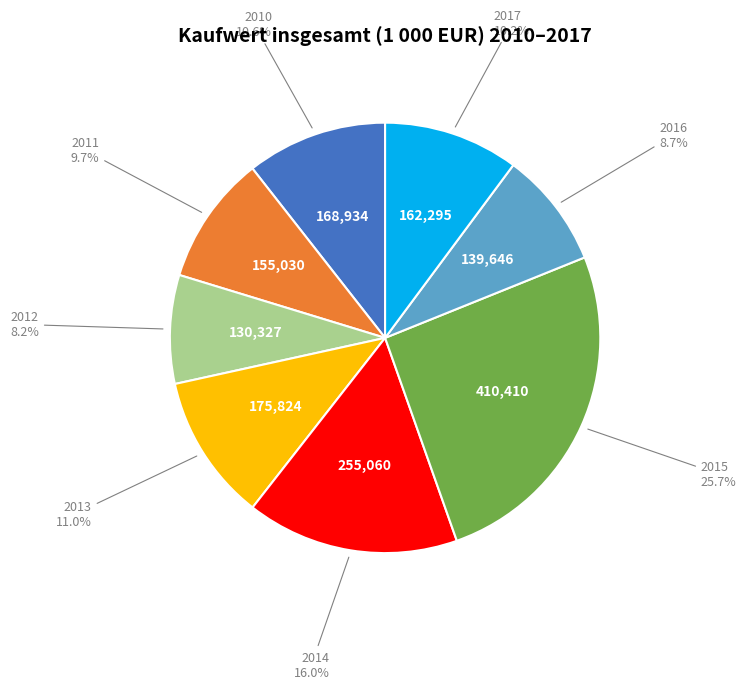

Is there a majority slice in this chart?

No